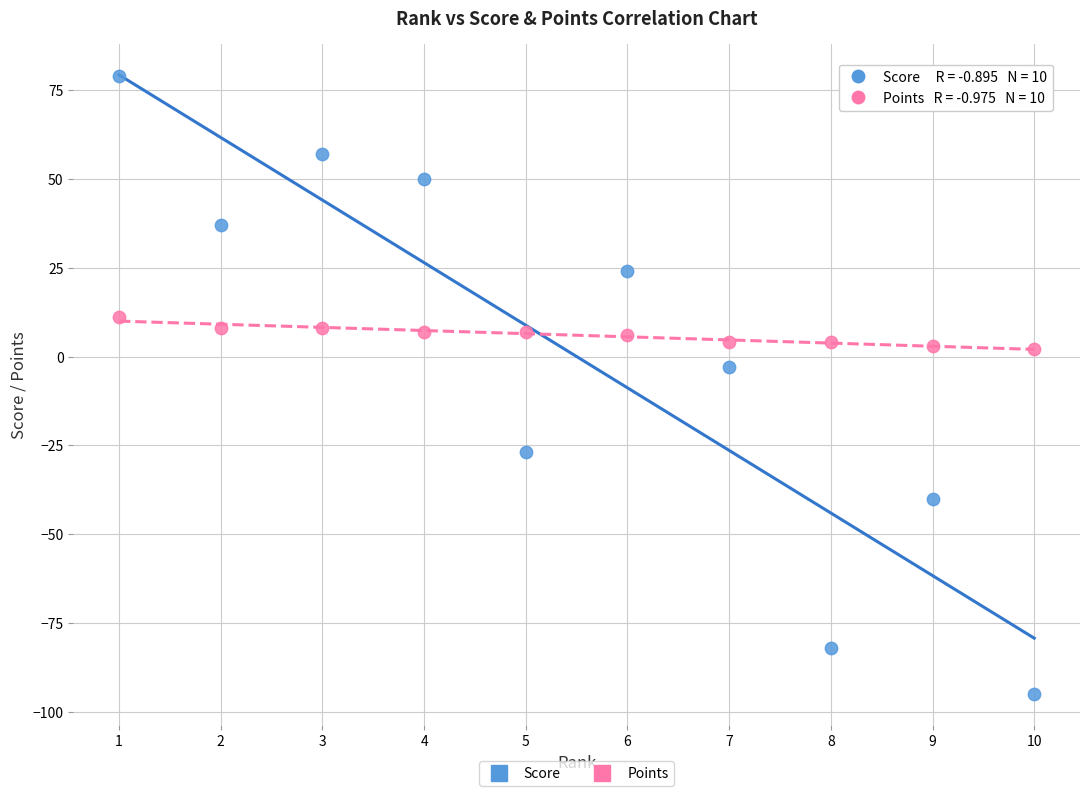

Which series has the widest spread of Y values?

Score